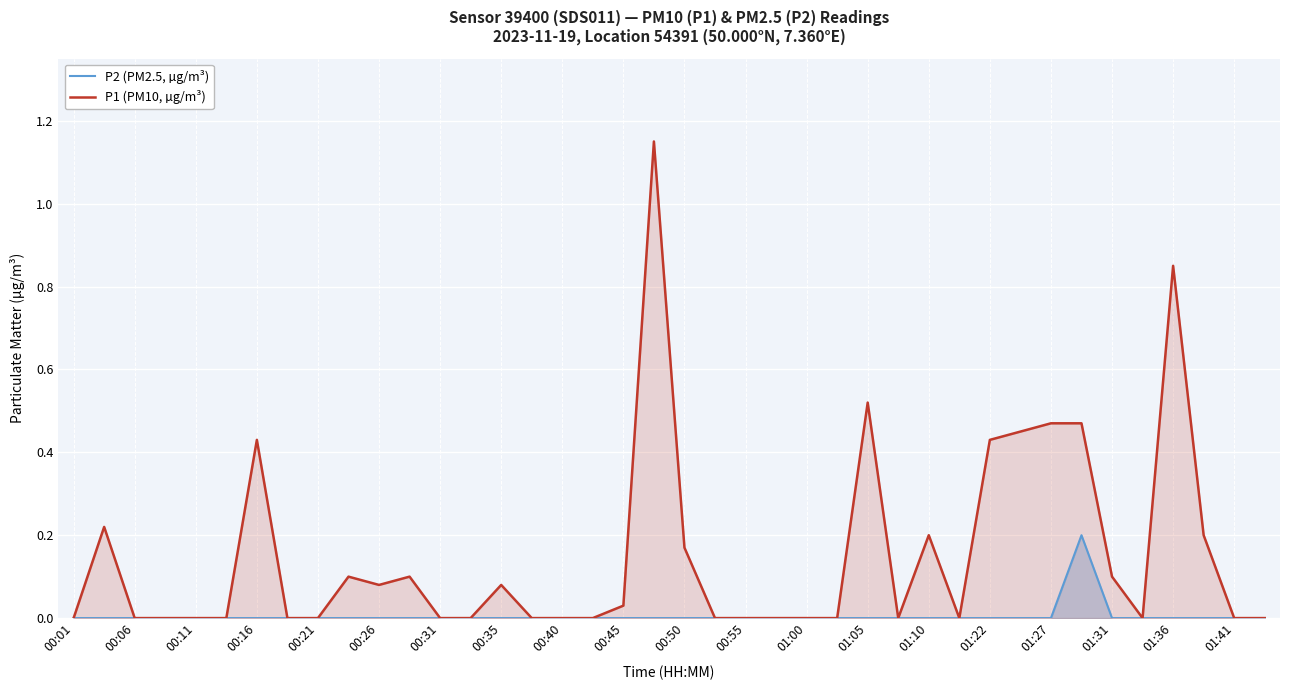

Which series has the largest total across all categories?

P1 (PM10, µg/m³)